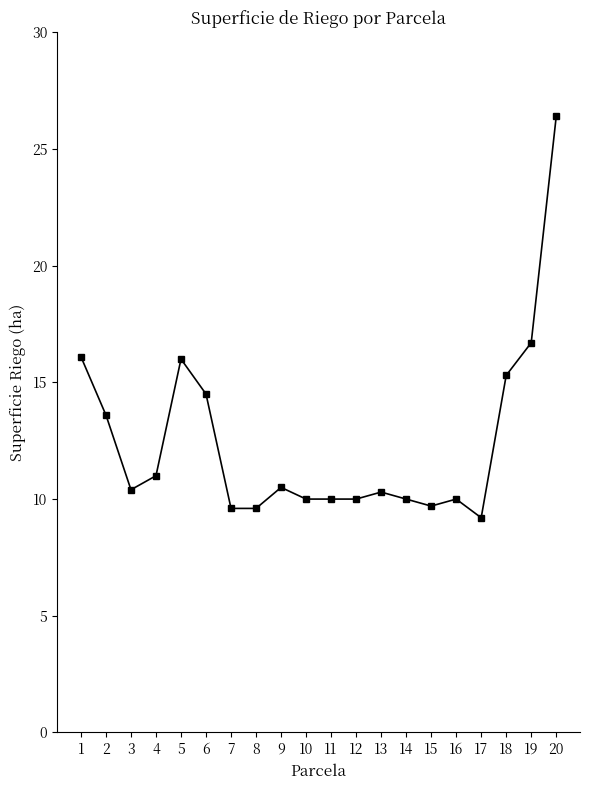

What is the difference between the values at 5 and 1?

0.1